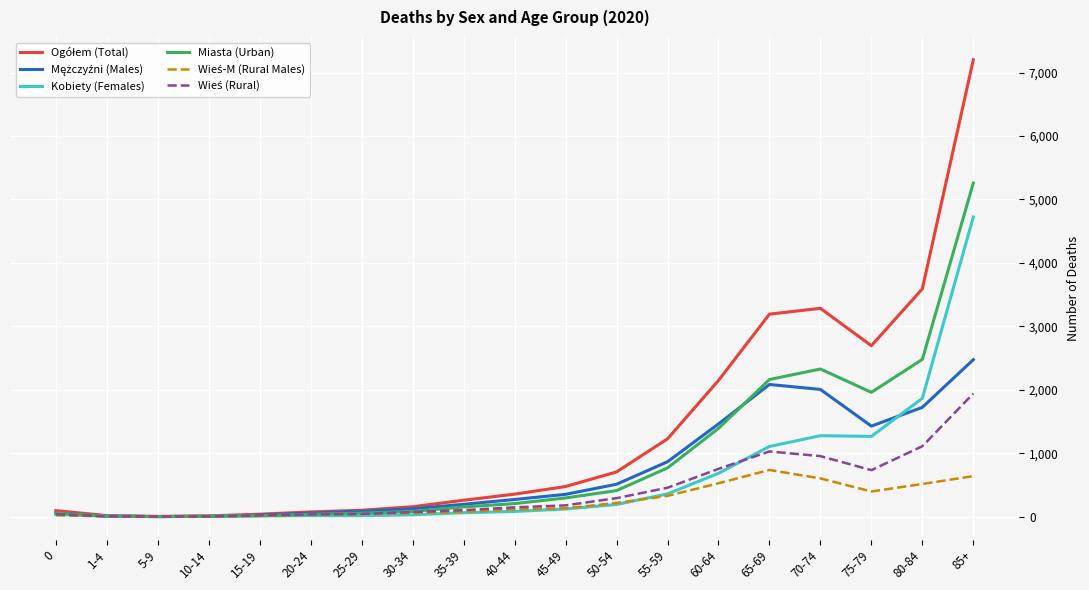

At which category is the sum across all series the highest?

85+